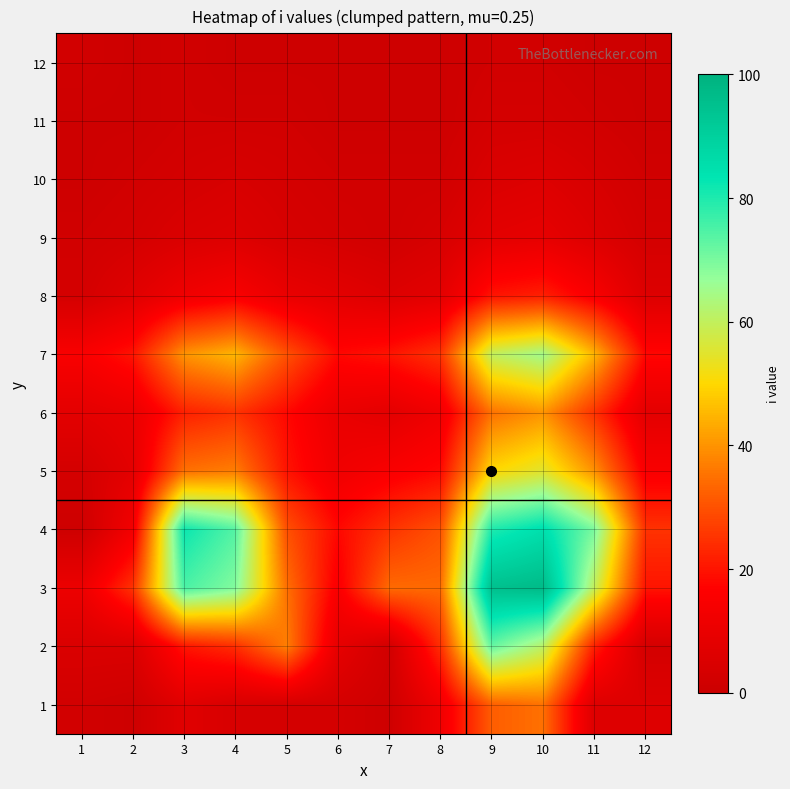

Rank the series by their maximum value, from highest to lowest.

3, 4, 2, 7, 5, 6, 1, 8, 9, 10, 11, 12